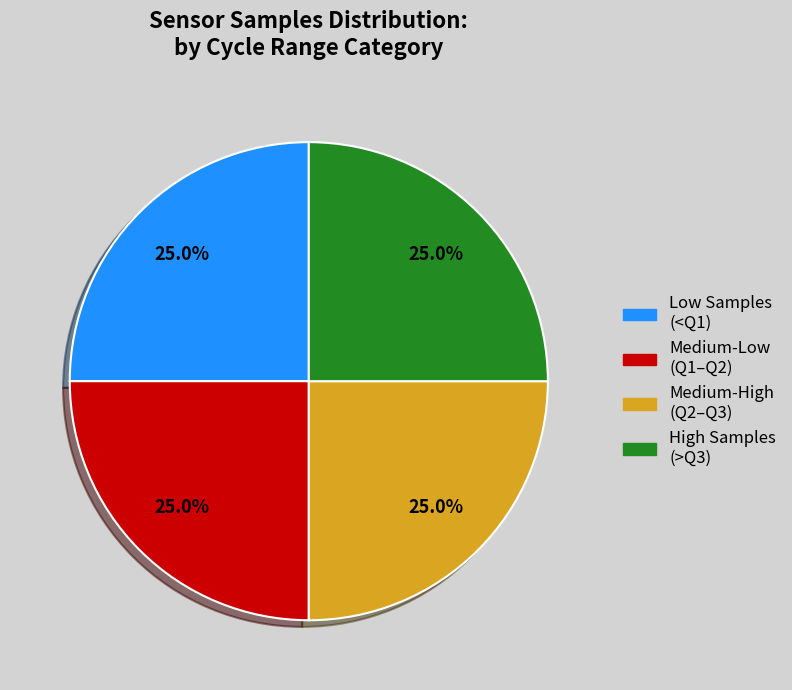

Does any single category account for the majority?

No